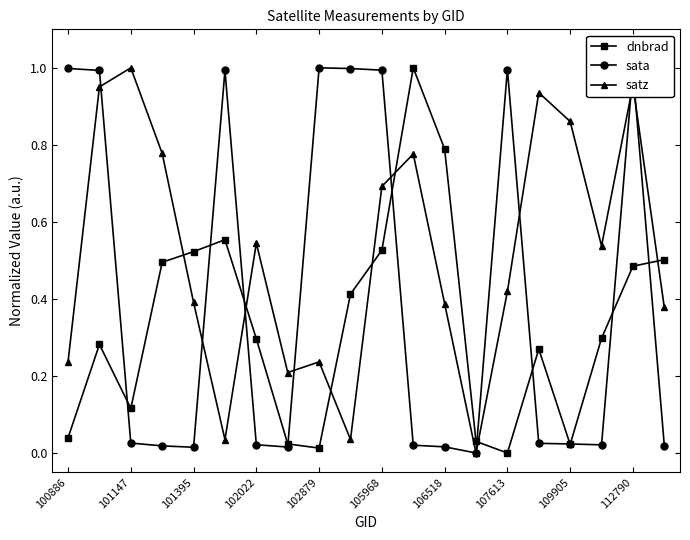

Rank the series by their average value, from highest to lowest.

satz, sata, dnbrad